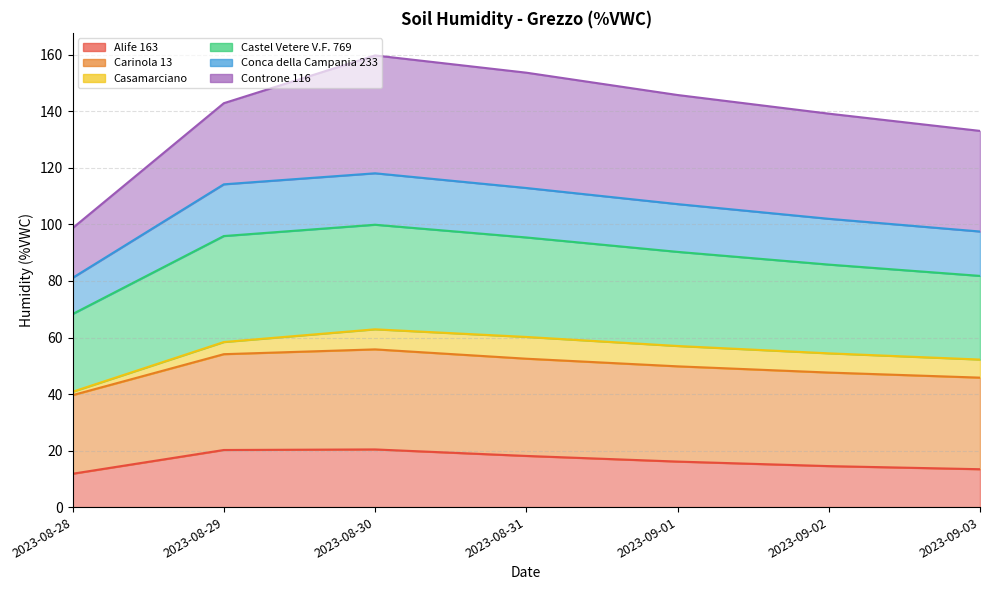

Rank the categories by Carinola 13 value from highest to lowest.

2023-08-30, 2023-08-31, 2023-09-01, 2023-08-29, 2023-09-02, 2023-09-03, 2023-08-28